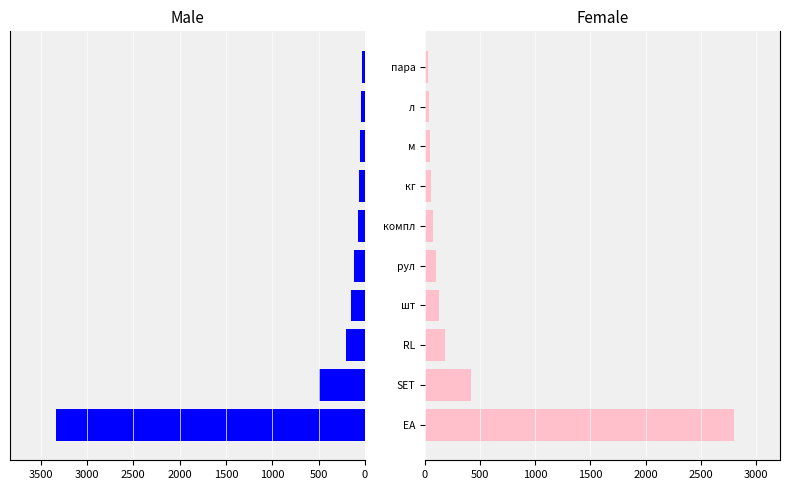

What is the value of the Female bar at the 7th from the left?

55